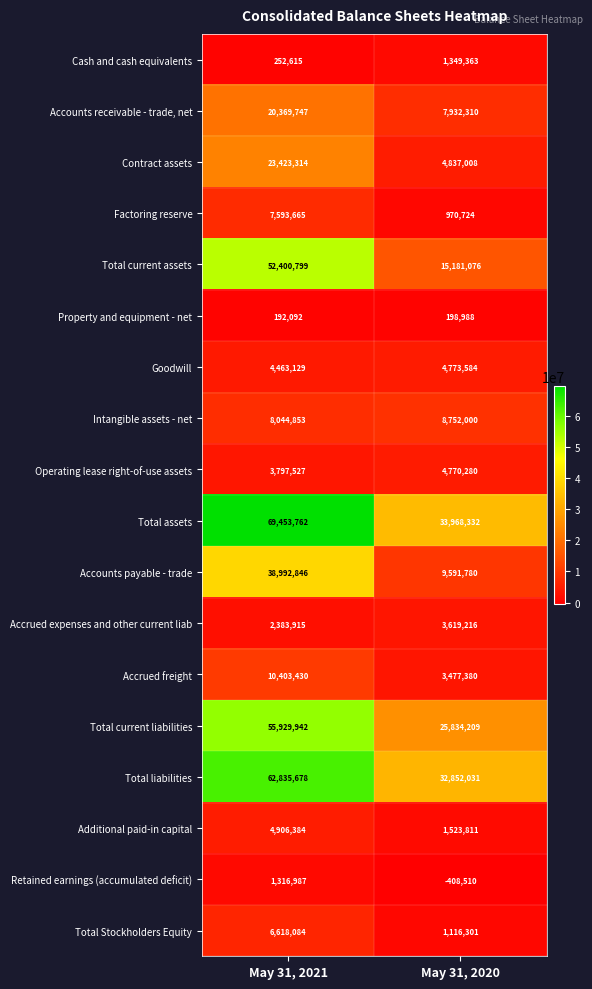

At which label is Factoring reserve closest to 4282194?

May 31, 2020